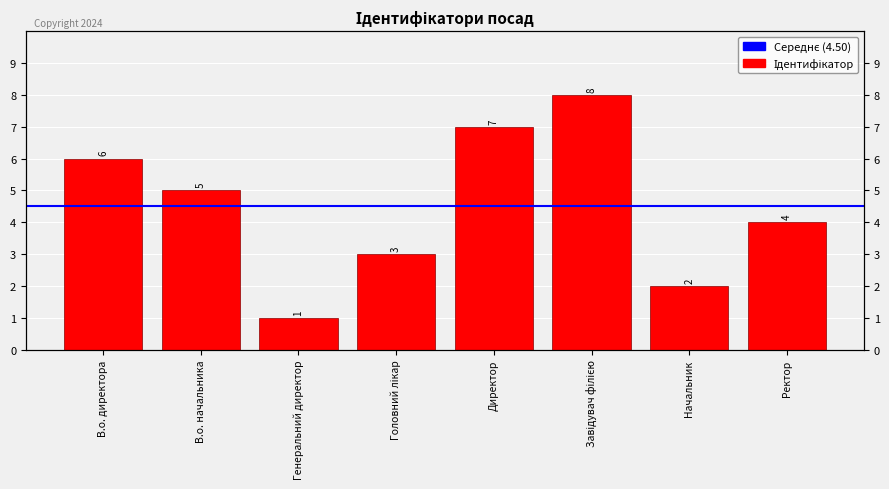

What is the smallest value displayed?

1